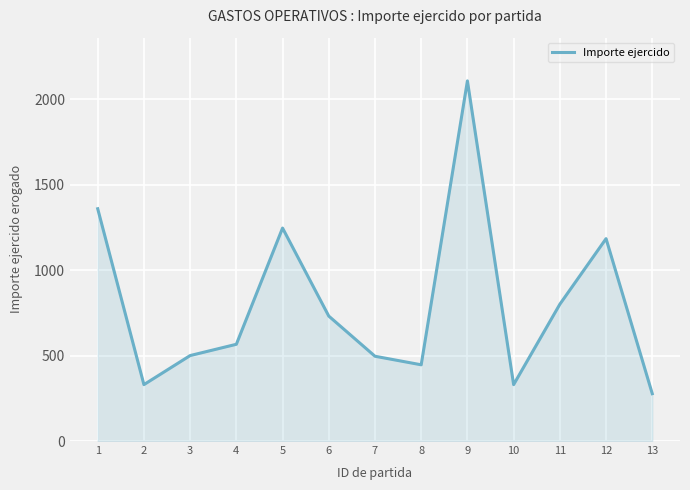

What is the change in value from 5 to 11?

-445.7